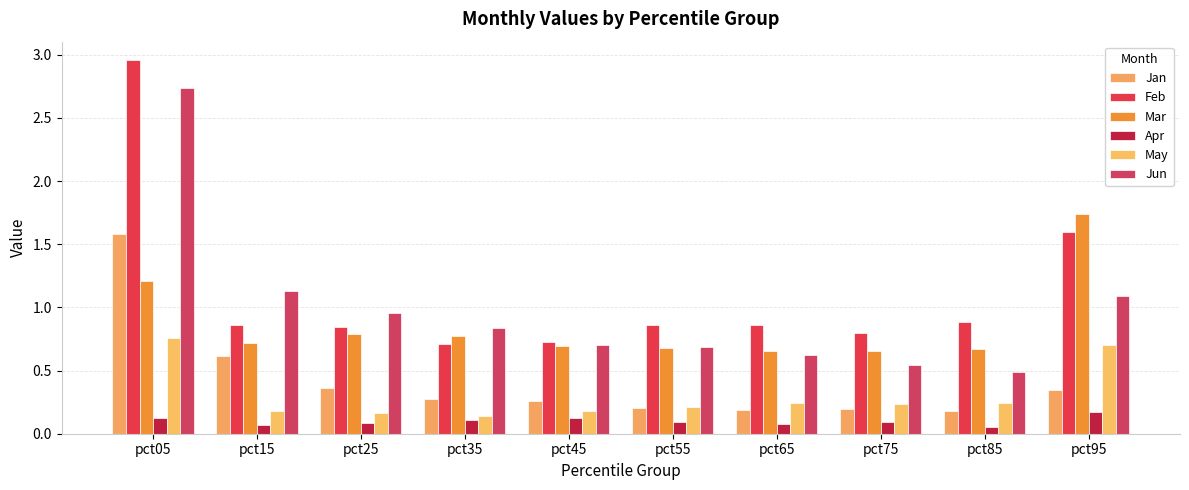

Rank the series by their maximum value, from lowest to highest.

Apr, May, Jan, Mar, Jun, Feb